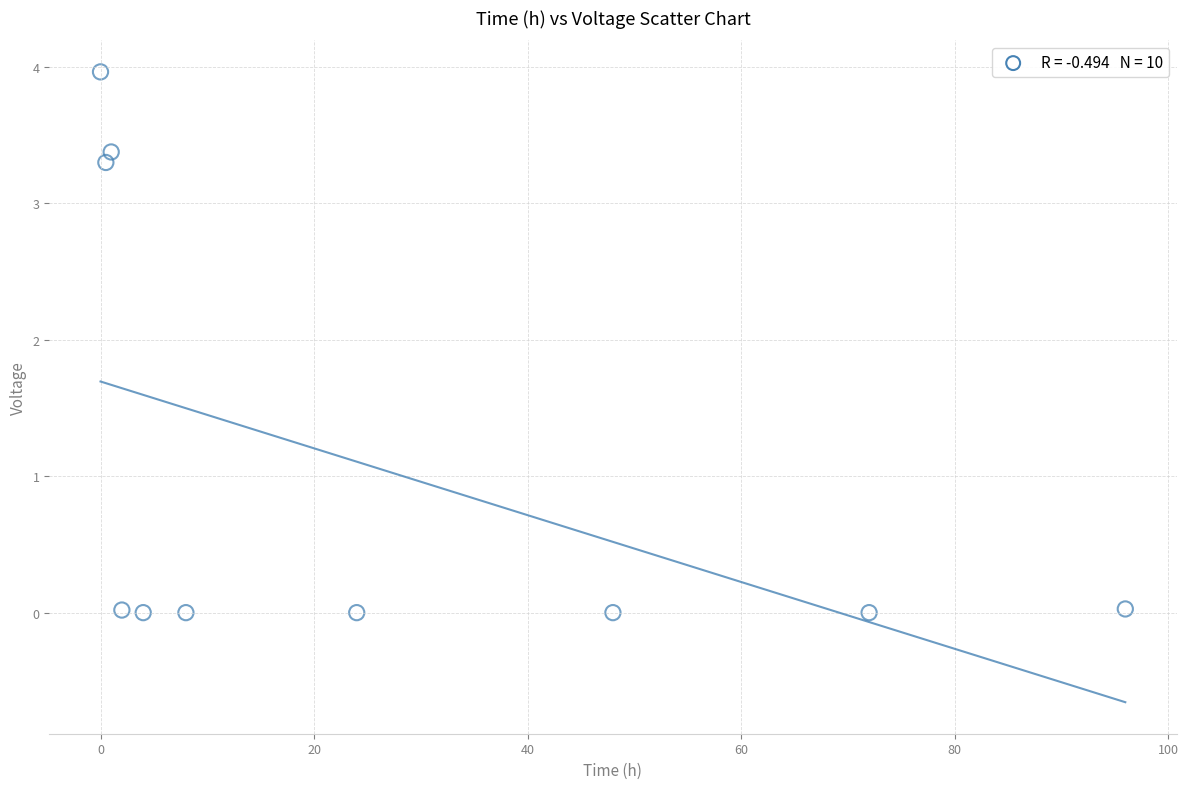

What is the average X value?

25.6